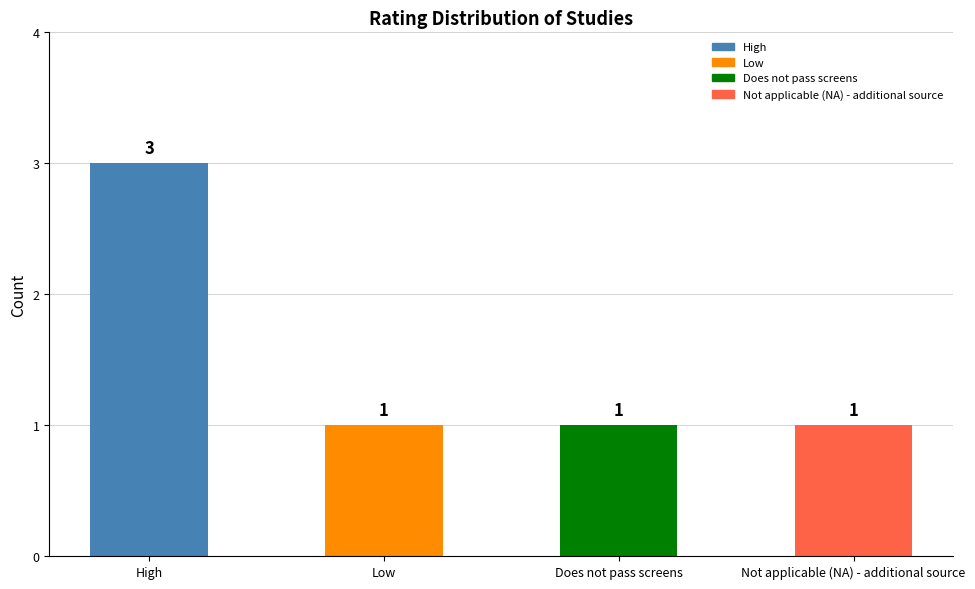

Which category has the highest value across all series?

High